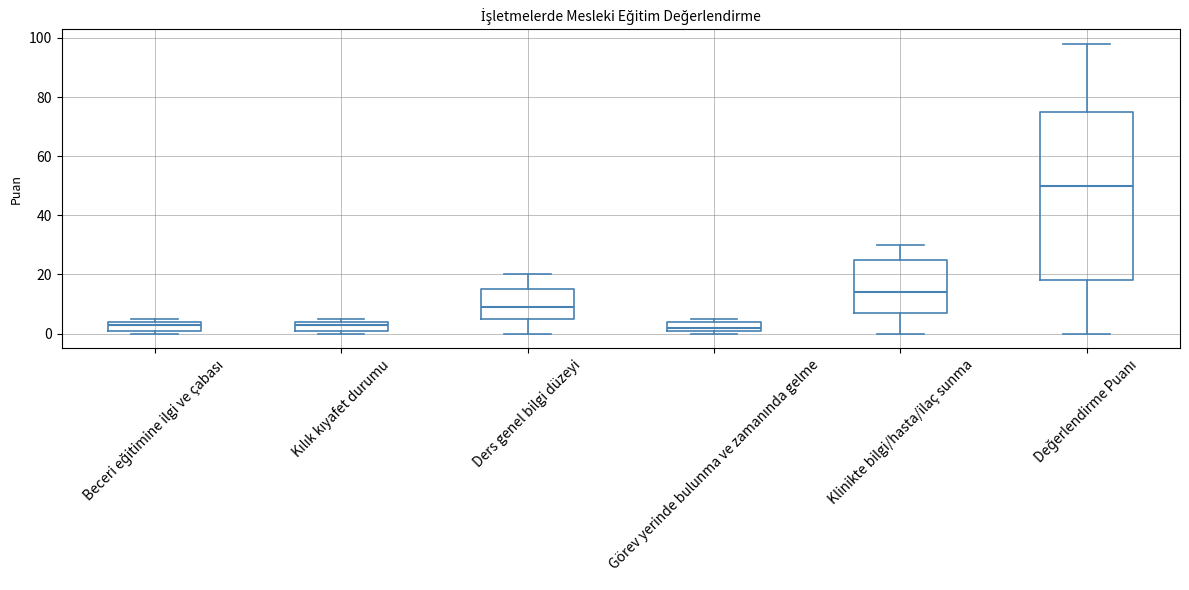

Which box is the tallest, from its lower edge to its upper edge?

Değerlendirme Puanı